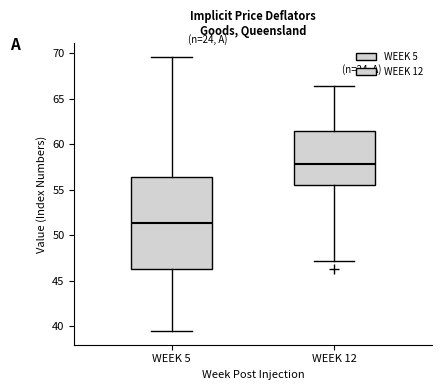

Reading left to right, transcribe this box plot: for each box, give where its median line is, the range the box spans, and where its two whiskers end, as read against the y-axis. The values are not printed on the chart, so give them approximately, as read against the axis.

WEEK 5: median 51.5, box 46.5 to 56.5, whiskers 39.5 to 69.5
WEEK 12: median 58.0, box 55.5 to 61.5, whiskers 47.0 to 66.5